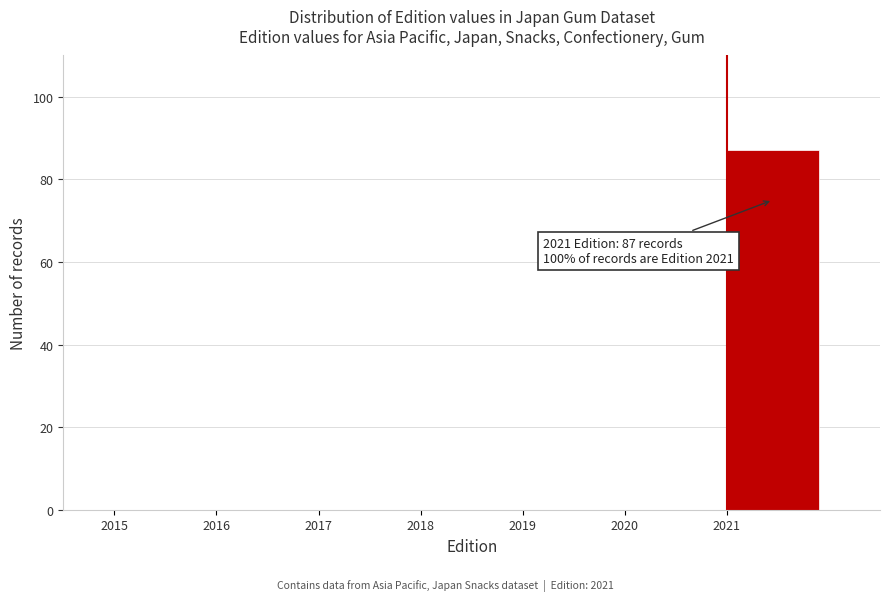

Reading left to right, what are all the values shown in this chart?

2015=0	2016=0	2017=0	2018=0	2019=0	2020=0	2021=87